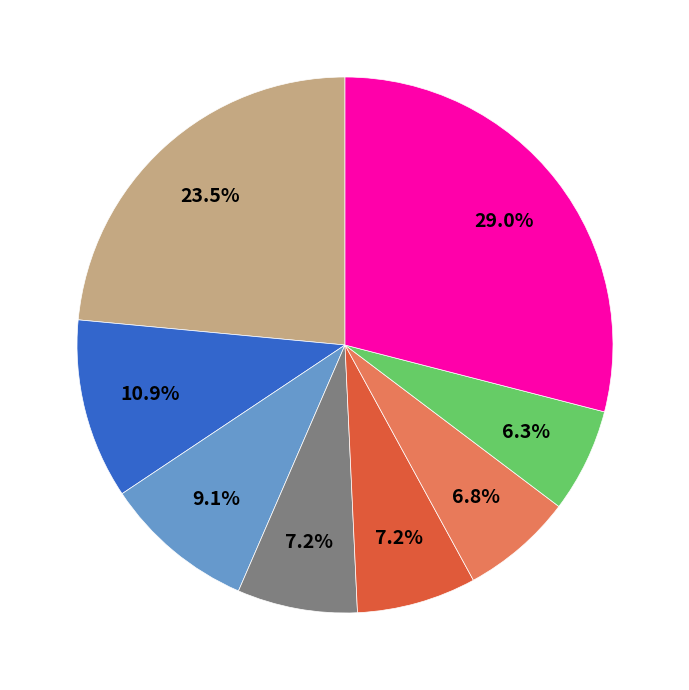

Is there a majority slice in this chart?

No